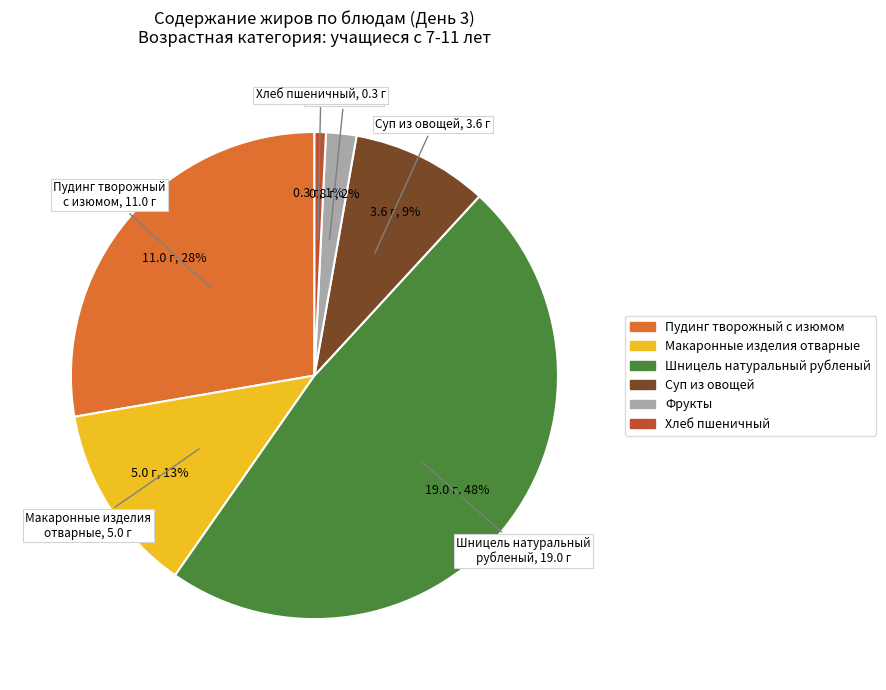

To the nearest percent, what is the difference between the largest and smallest slice percentages?

47%